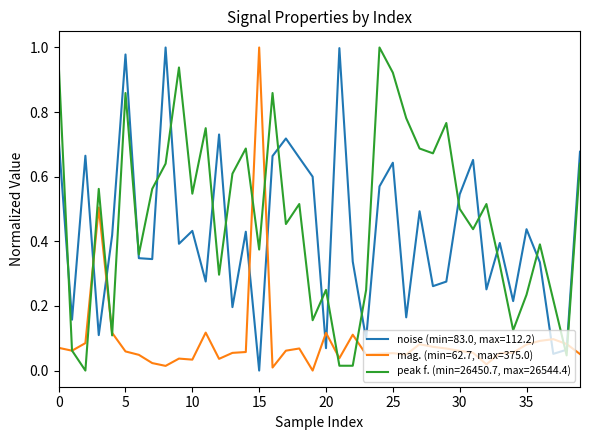

Which series ends up on top after the final intersection of noise (min=83.0, max=112.2) and mag. (min=62.7, max=375.0)?

noise (min=83.0, max=112.2)